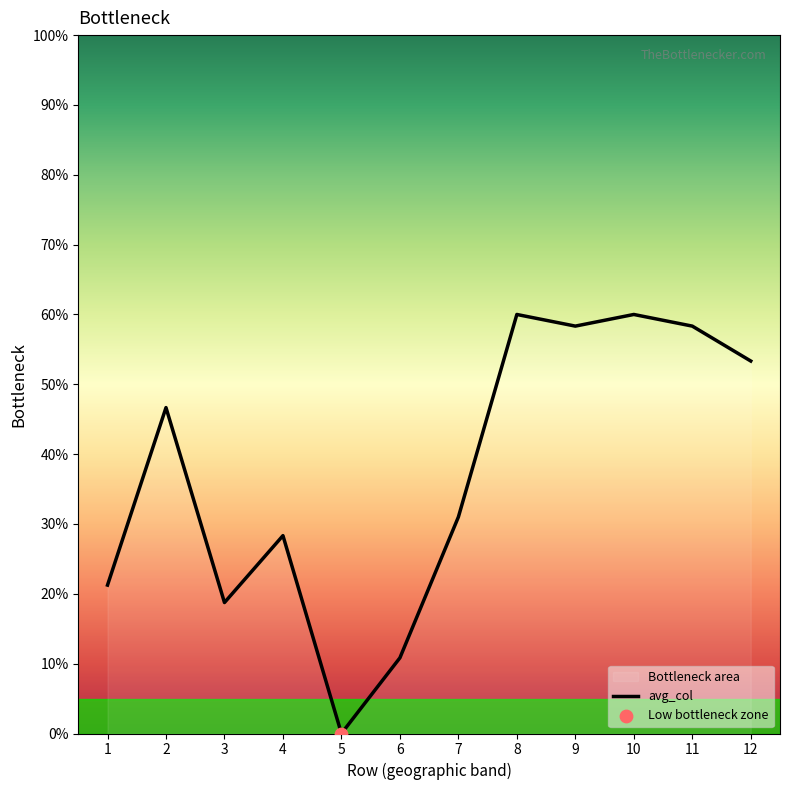

Approximately how many times larger is the value at 10 compared to 7?

1.9